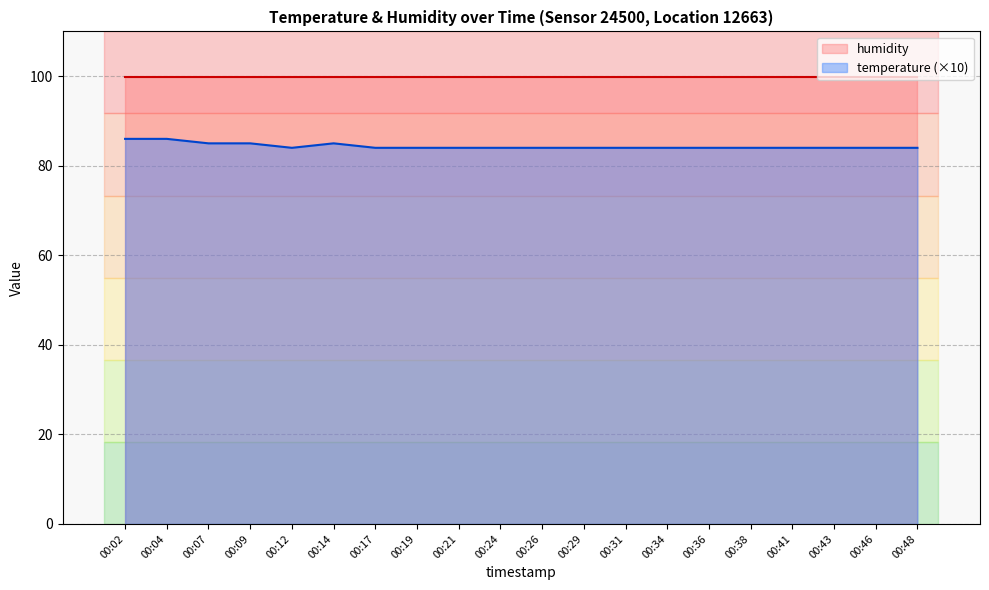

How many distinct data groups are displayed?

2